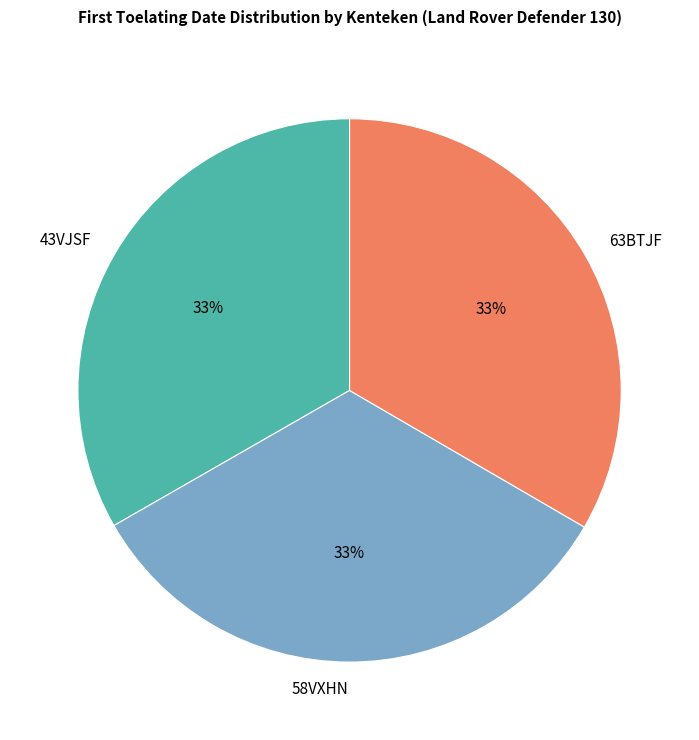

Is it true that 58VXHN is 33% of the pie?

True